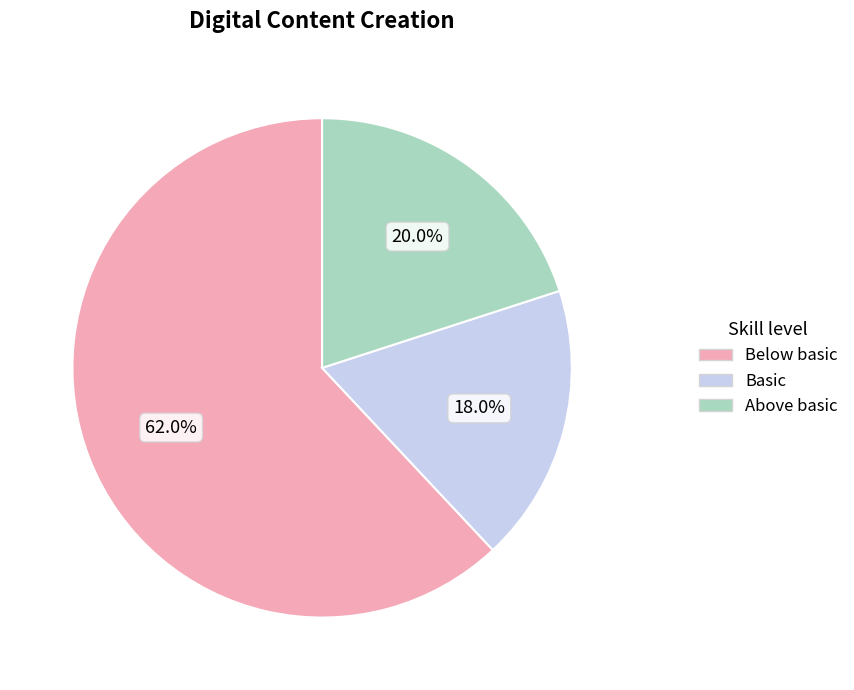

Is there a majority slice in this chart?

Yes